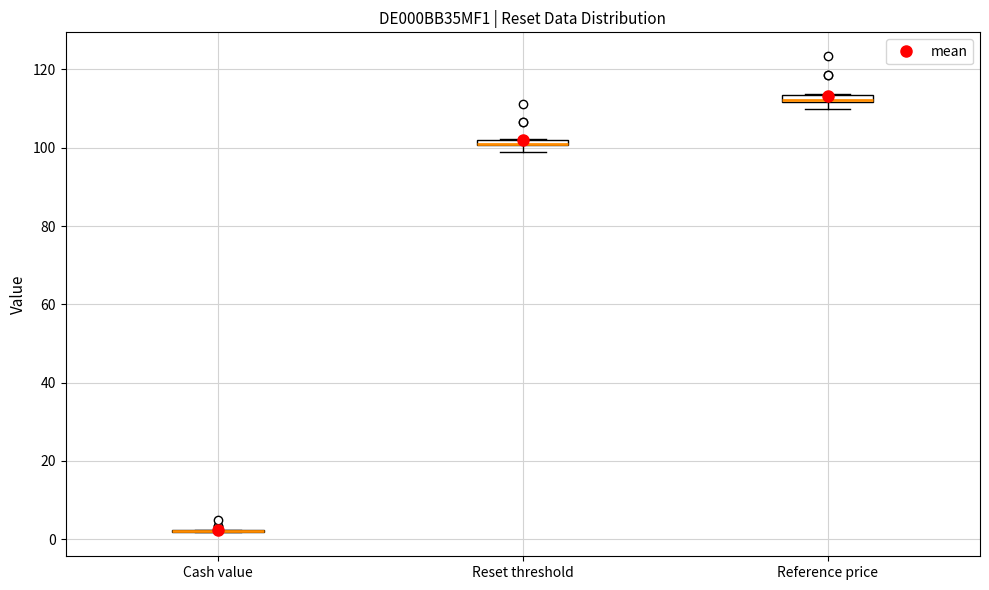

Where is the upper edge of the box for Reset threshold on the y-axis? The values are not printed on the chart, so give them approximately, as read against the axis.

102